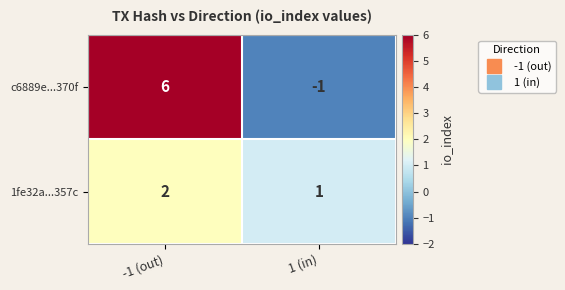

Which category has the highest value across all series?

-1 (out)